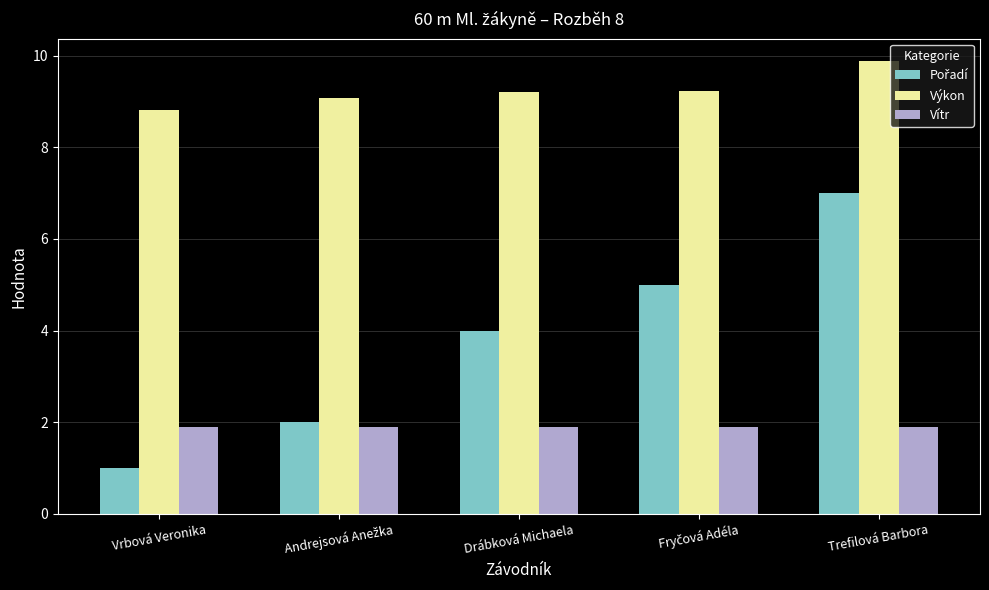

Are the bars horizontal?

No